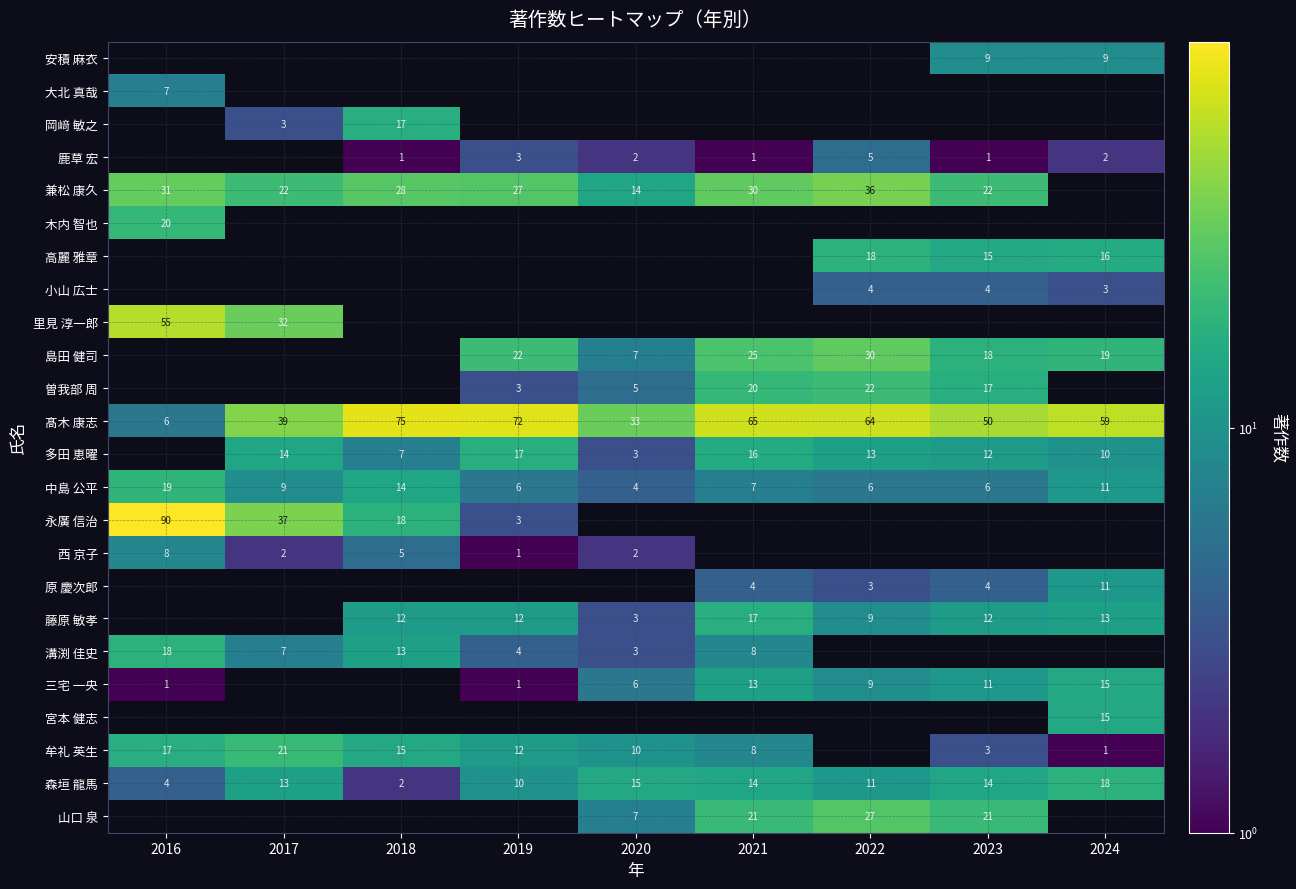

The 鹿草 宏 series shows 3 at 2024. True or false?

False